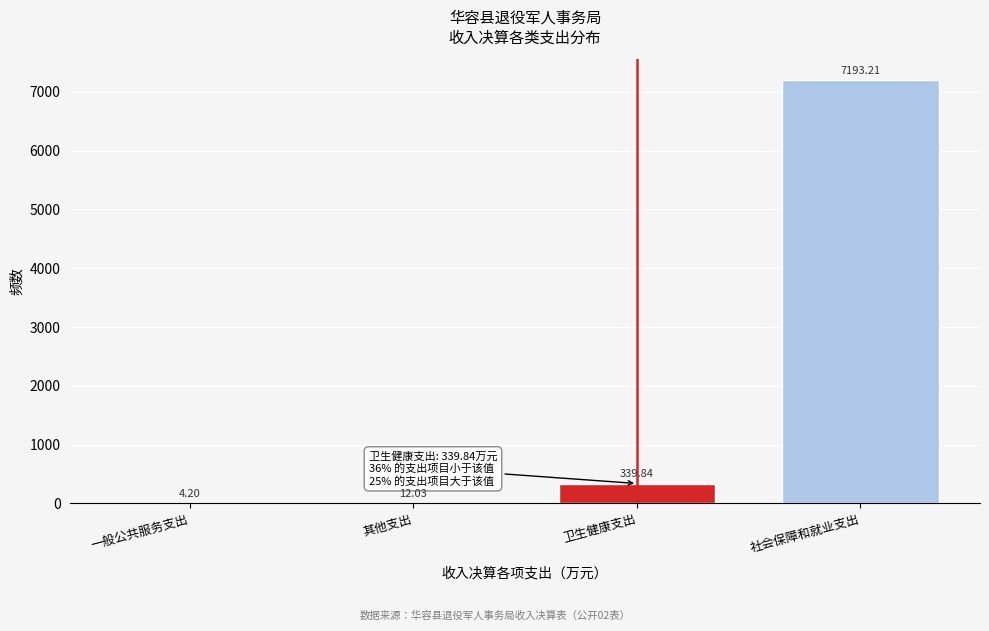

Which label corresponds to the largest value in the chart?

社会保障和就业支出